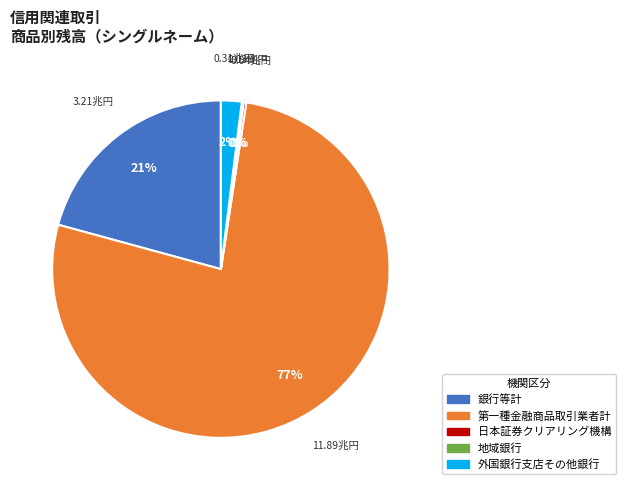

To the nearest percent, what is the combined percentage of 第一種金融商品取引業者計 and 外国銀行支店その他銀行?

79%